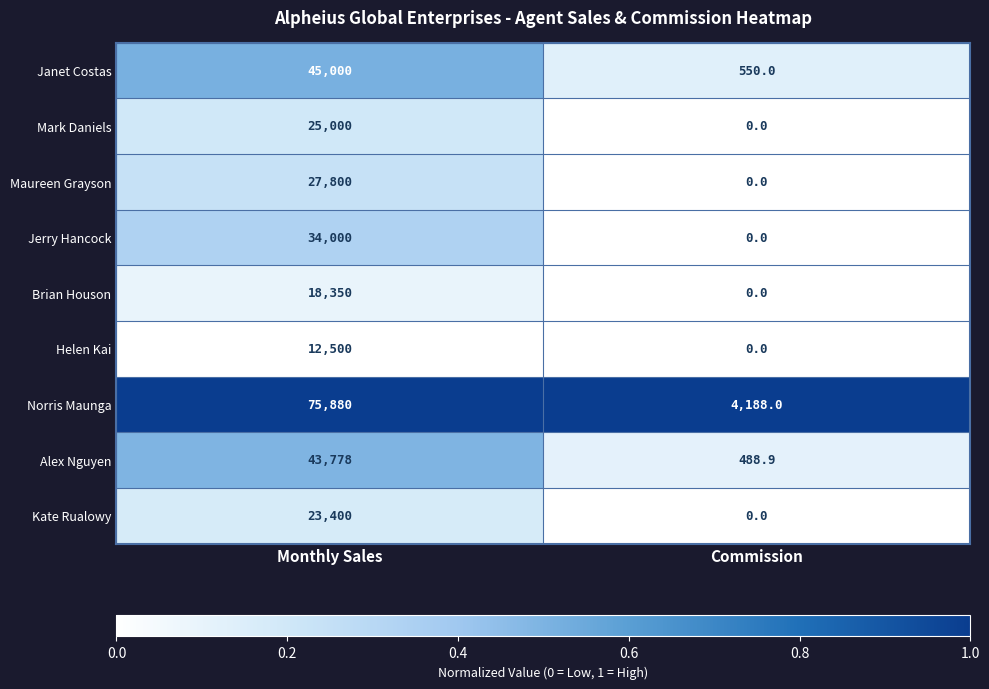

What is the maximum value shown in the chart?

75880.0